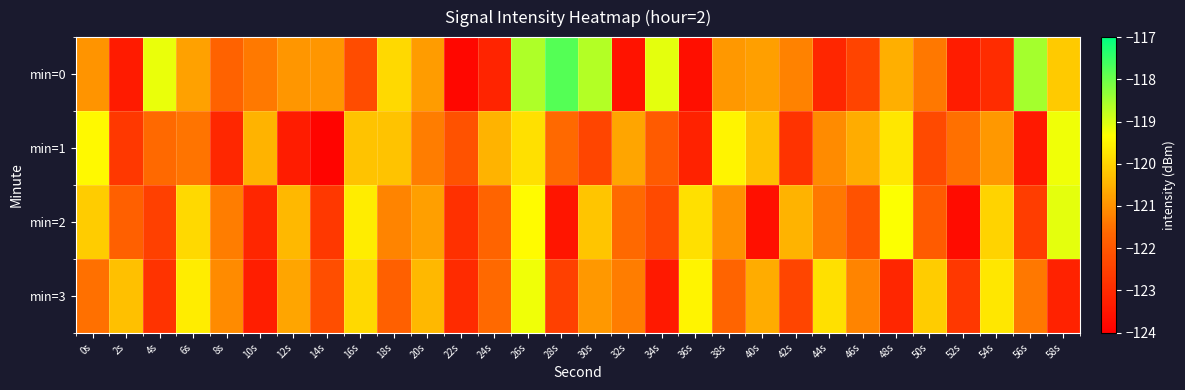

What is the total value across all series at 30s?

-482.2